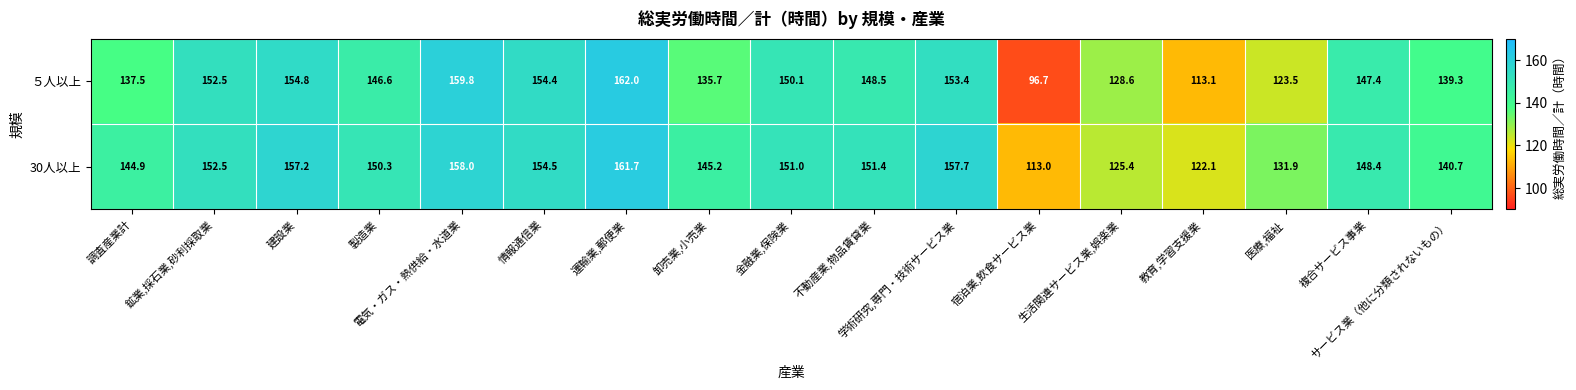

At which category is the sum across all series the highest?

運輸業,郵便業